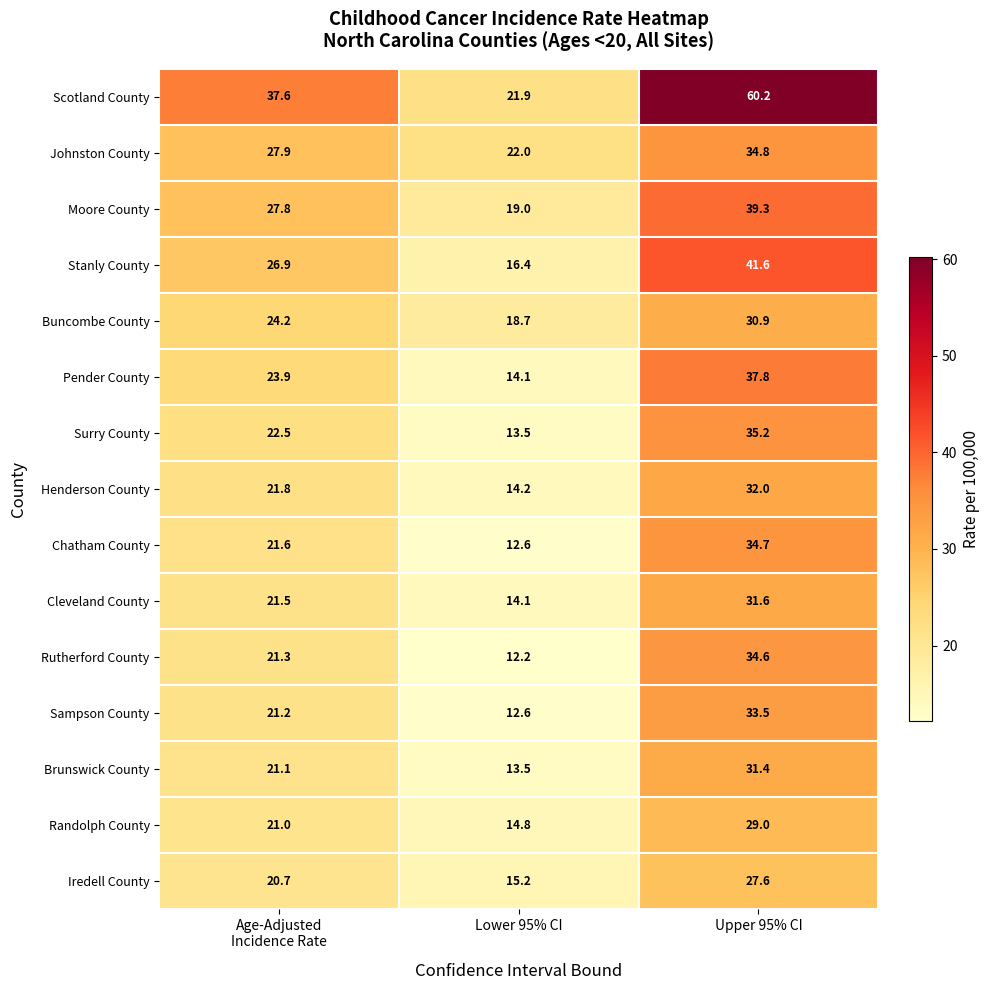

Which category has the highest value across all series?

Upper 95% CI